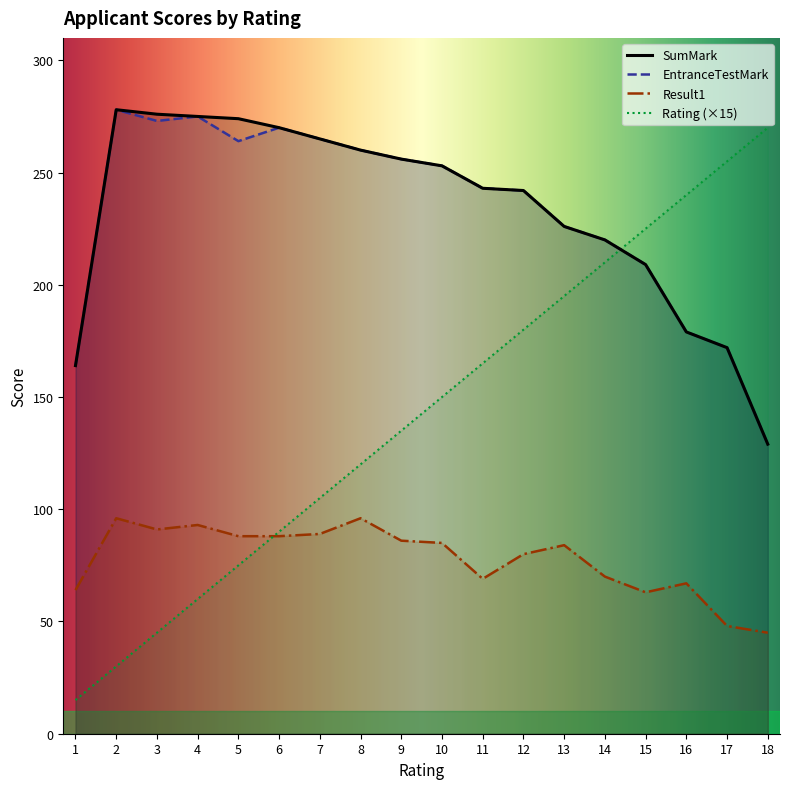

Reading left to right, what are all the values shown in this chart?

Rating: 1=15	2=30	3=45	4=60	5=75	6=90	7=105	8=120	9=135	10=150	11=165	12=180	13=195	14=210	15=225	16=240	17=255	18=270
Result1: 1=64	2=96	3=91	4=93	5=88	6=88	7=89	8=96	9=86	10=85	11=69	12=80	13=84	14=70	15=63	16=67	17=48	18=45
EntranceTestMark: 1=164	2=278	3=273	4=275	5=264	6=270	7=265	8=260	9=256	10=253	11=243	12=242	13=226	14=220	15=209	16=179	17=172	18=129
SumMark: 1=164	2=278	3=276	4=275	5=274	6=270	7=265	8=260	9=256	10=253	11=243	12=242	13=226	14=220	15=209	16=179	17=172	18=129